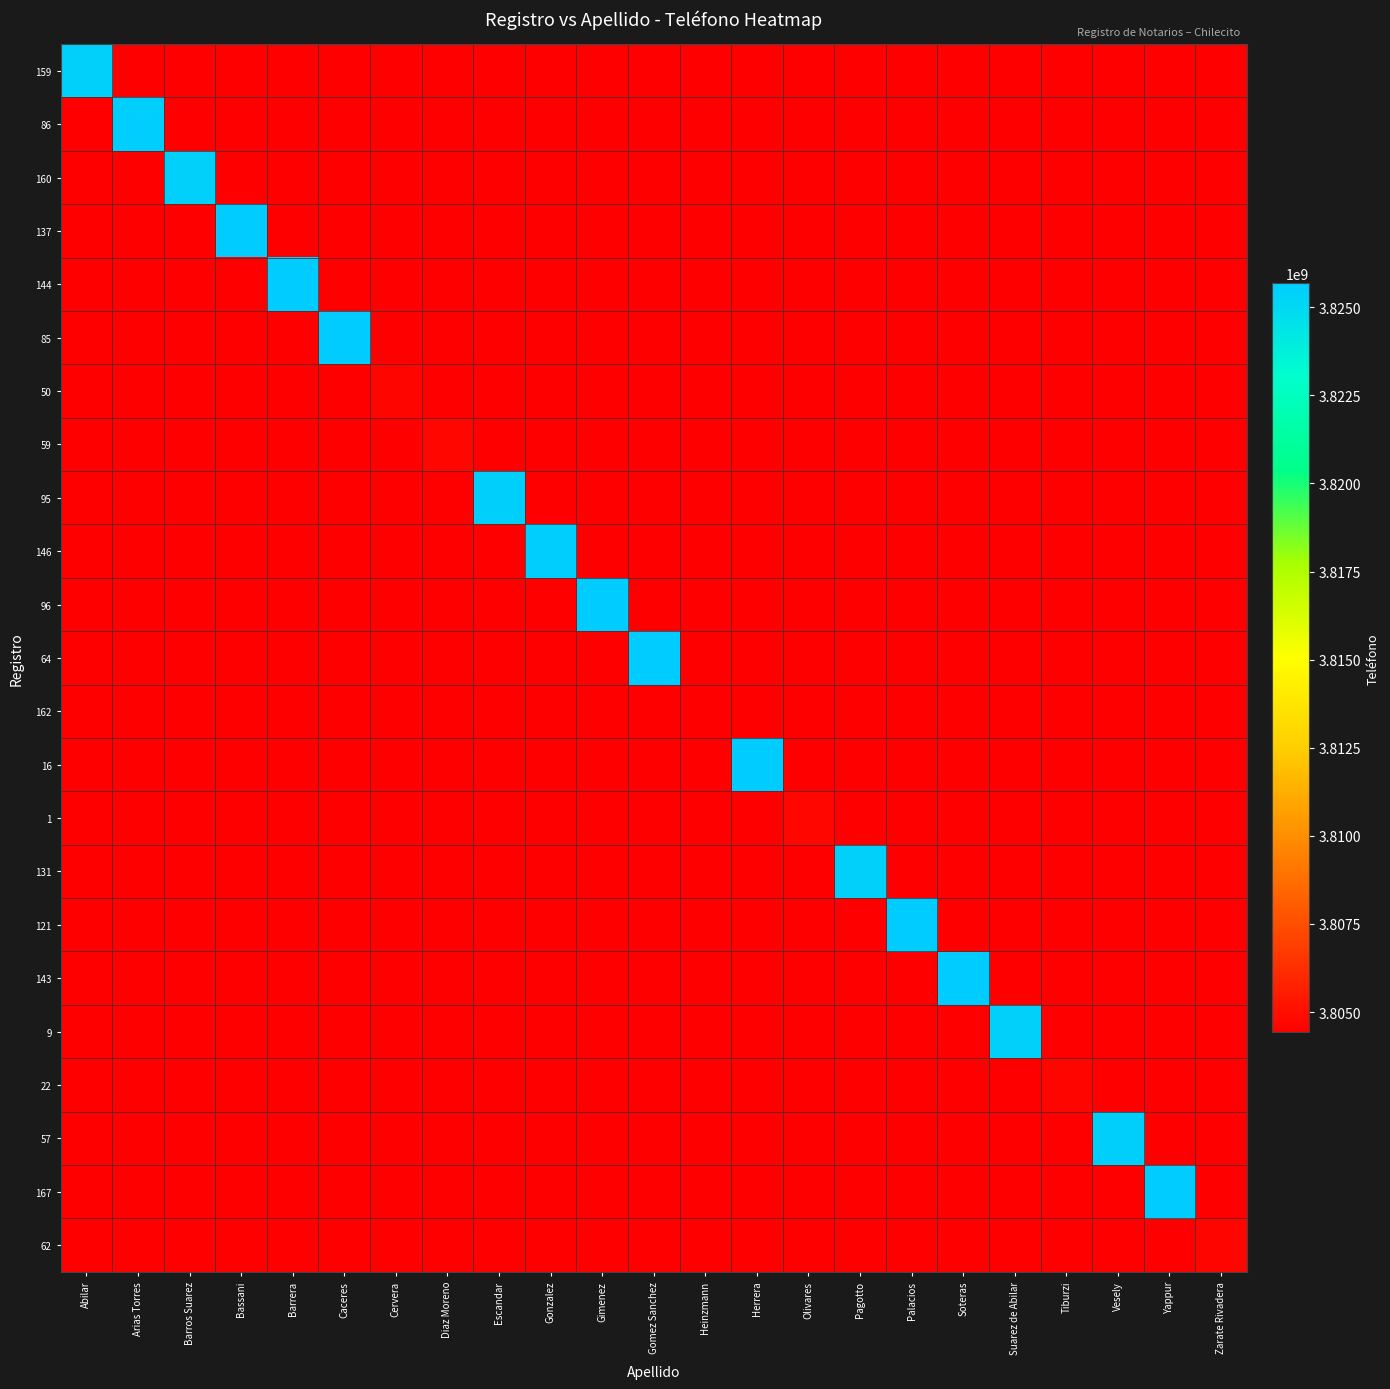

Reading left to right, list all the values displayed in this chart.

159: Abilar=3825409143	Arias Torres=3804419746	Barros Suarez=3804419746	Bassani=3804419746	Barrera=3804419746	Caceres=3804419746	Cervera=3804419746	Diaz Moreno=3804419746	Escandar=3804419746	Gonzalez=3804419746	Gimenez=3804419746	Gomez Sanchez=3804419746	Heinzmann=3804419746	Herrera=3804419746	Olivares=3804419746	Pagotto=3804419746	Palacios=3804419746	Soteras=3804419746	Suarez de Abilar=3804419746	Tiburzi=3804419746	Vesely=3804419746	Yappur=3804419746	Zarate Rivadera=3804419746
86: Abilar=3804419746	Arias Torres=3825537508	Barros Suarez=3804419746	Bassani=3804419746	Barrera=3804419746	Caceres=3804419746	Cervera=3804419746	Diaz Moreno=3804419746	Escandar=3804419746	Gonzalez=3804419746	Gimenez=3804419746	Gomez Sanchez=3804419746	Heinzmann=3804419746	Herrera=3804419746	Olivares=3804419746	Pagotto=3804419746	Palacios=3804419746	Soteras=3804419746	Suarez de Abilar=3804419746	Tiburzi=3804419746	Vesely=3804419746	Yappur=3804419746	Zarate Rivadera=3804419746
160: Abilar=3804419746	Arias Torres=3804419746	Barros Suarez=3825414693	Bassani=3804419746	Barrera=3804419746	Caceres=3804419746	Cervera=3804419746	Diaz Moreno=3804419746	Escandar=3804419746	Gonzalez=3804419746	Gimenez=3804419746	Gomez Sanchez=3804419746	Heinzmann=3804419746	Herrera=3804419746	Olivares=3804419746	Pagotto=3804419746	Palacios=3804419746	Soteras=3804419746	Suarez de Abilar=3804419746	Tiburzi=3804419746	Vesely=3804419746	Yappur=3804419746	Zarate Rivadera=3804419746
137: Abilar=3804419746	Arias Torres=3804419746	Barros Suarez=3804419746	Bassani=3825671871	Barrera=3804419746	Caceres=3804419746	Cervera=3804419746	Diaz Moreno=3804419746	Escandar=3804419746	Gonzalez=3804419746	Gimenez=3804419746	Gomez Sanchez=3804419746	Heinzmann=3804419746	Herrera=3804419746	Olivares=3804419746	Pagotto=3804419746	Palacios=3804419746	Soteras=3804419746	Suarez de Abilar=3804419746	Tiburzi=3804419746	Vesely=3804419746	Yappur=3804419746	Zarate Rivadera=3804419746
144: Abilar=3804419746	Arias Torres=3804419746	Barros Suarez=3804419746	Bassani=3804419746	Barrera=3825668465	Caceres=3804419746	Cervera=3804419746	Diaz Moreno=3804419746	Escandar=3804419746	Gonzalez=3804419746	Gimenez=3804419746	Gomez Sanchez=3804419746	Heinzmann=3804419746	Herrera=3804419746	Olivares=3804419746	Pagotto=3804419746	Palacios=3804419746	Soteras=3804419746	Suarez de Abilar=3804419746	Tiburzi=3804419746	Vesely=3804419746	Yappur=3804419746	Zarate Rivadera=3804419746
85: Abilar=3804419746	Arias Torres=3804419746	Barros Suarez=3804419746	Bassani=3804419746	Barrera=3804419746	Caceres=3825671733	Cervera=3804419746	Diaz Moreno=3804419746	Escandar=3804419746	Gonzalez=3804419746	Gimenez=3804419746	Gomez Sanchez=3804419746	Heinzmann=3804419746	Herrera=3804419746	Olivares=3804419746	Pagotto=3804419746	Palacios=3804419746	Soteras=3804419746	Suarez de Abilar=3804419746	Tiburzi=3804419746	Vesely=3804419746	Yappur=3804419746	Zarate Rivadera=3804419746
50: Abilar=3804419746	Arias Torres=3804419746	Barros Suarez=3804419746	Bassani=3804419746	Barrera=3804419746	Caceres=3804419746	Cervera=3804666504	Diaz Moreno=3804419746	Escandar=3804419746	Gonzalez=3804419746	Gimenez=3804419746	Gomez Sanchez=3804419746	Heinzmann=3804419746	Herrera=3804419746	Olivares=3804419746	Pagotto=3804419746	Palacios=3804419746	Soteras=3804419746	Suarez de Abilar=3804419746	Tiburzi=3804419746	Vesely=3804419746	Yappur=3804419746	Zarate Rivadera=3804419746
59: Abilar=3804419746	Arias Torres=3804419746	Barros Suarez=3804419746	Bassani=3804419746	Barrera=3804419746	Caceres=3804419746	Cervera=3804419746	Diaz Moreno=3804671842	Escandar=3804419746	Gonzalez=3804419746	Gimenez=3804419746	Gomez Sanchez=3804419746	Heinzmann=3804419746	Herrera=3804419746	Olivares=3804419746	Pagotto=3804419746	Palacios=3804419746	Soteras=3804419746	Suarez de Abilar=3804419746	Tiburzi=3804419746	Vesely=3804419746	Yappur=3804419746	Zarate Rivadera=3804419746
95: Abilar=3804419746	Arias Torres=3804419746	Barros Suarez=3804419746	Bassani=3804419746	Barrera=3804419746	Caceres=3804419746	Cervera=3804419746	Diaz Moreno=3804419746	Escandar=3825439300	Gonzalez=3804419746	Gimenez=3804419746	Gomez Sanchez=3804419746	Heinzmann=3804419746	Herrera=3804419746	Olivares=3804419746	Pagotto=3804419746	Palacios=3804419746	Soteras=3804419746	Suarez de Abilar=3804419746	Tiburzi=3804419746	Vesely=3804419746	Yappur=3804419746	Zarate Rivadera=3804419746
146: Abilar=3804419746	Arias Torres=3804419746	Barros Suarez=3804419746	Bassani=3804419746	Barrera=3804419746	Caceres=3804419746	Cervera=3804419746	Diaz Moreno=3804419746	Escandar=3804419746	Gonzalez=3825523353	Gimenez=3804419746	Gomez Sanchez=3804419746	Heinzmann=3804419746	Herrera=3804419746	Olivares=3804419746	Pagotto=3804419746	Palacios=3804419746	Soteras=3804419746	Suarez de Abilar=3804419746	Tiburzi=3804419746	Vesely=3804419746	Yappur=3804419746	Zarate Rivadera=3804419746
96: Abilar=3804419746	Arias Torres=3804419746	Barros Suarez=3804419746	Bassani=3804419746	Barrera=3804419746	Caceres=3804419746	Cervera=3804419746	Diaz Moreno=3804419746	Escandar=3804419746	Gonzalez=3804419746	Gimenez=3825662747	Gomez Sanchez=3804419746	Heinzmann=3804419746	Herrera=3804419746	Olivares=3804419746	Pagotto=3804419746	Palacios=3804419746	Soteras=3804419746	Suarez de Abilar=3804419746	Tiburzi=3804419746	Vesely=3804419746	Yappur=3804419746	Zarate Rivadera=3804419746
64: Abilar=3804419746	Arias Torres=3804419746	Barros Suarez=3804419746	Bassani=3804419746	Barrera=3804419746	Caceres=3804419746	Cervera=3804419746	Diaz Moreno=3804419746	Escandar=3804419746	Gonzalez=3804419746	Gimenez=3804419746	Gomez Sanchez=3825660222	Heinzmann=3804419746	Herrera=3804419746	Olivares=3804419746	Pagotto=3804419746	Palacios=3804419746	Soteras=3804419746	Suarez de Abilar=3804419746	Tiburzi=3804419746	Vesely=3804419746	Yappur=3804419746	Zarate Rivadera=3804419746
162: Abilar=3804419746	Arias Torres=3804419746	Barros Suarez=3804419746	Bassani=3804419746	Barrera=3804419746	Caceres=3804419746	Cervera=3804419746	Diaz Moreno=3804419746	Escandar=3804419746	Gonzalez=3804419746	Gimenez=3804419746	Gomez Sanchez=3804419746	Heinzmann=3804419746	Herrera=3804419746	Olivares=3804419746	Pagotto=3804419746	Palacios=3804419746	Soteras=3804419746	Suarez de Abilar=3804419746	Tiburzi=3804419746	Vesely=3804419746	Yappur=3804419746	Zarate Rivadera=3804419746
16: Abilar=3804419746	Arias Torres=3804419746	Barros Suarez=3804419746	Bassani=3804419746	Barrera=3804419746	Caceres=3804419746	Cervera=3804419746	Diaz Moreno=3804419746	Escandar=3804419746	Gonzalez=3804419746	Gimenez=3804419746	Gomez Sanchez=3804419746	Heinzmann=3804419746	Herrera=3825669946	Olivares=3804419746	Pagotto=3804419746	Palacios=3804419746	Soteras=3804419746	Suarez de Abilar=3804419746	Tiburzi=3804419746	Vesely=3804419746	Yappur=3804419746	Zarate Rivadera=3804419746
1: Abilar=3804419746	Arias Torres=3804419746	Barros Suarez=3804419746	Bassani=3804419746	Barrera=3804419746	Caceres=3804419746	Cervera=3804419746	Diaz Moreno=3804419746	Escandar=3804419746	Gonzalez=3804419746	Gimenez=3804419746	Gomez Sanchez=3804419746	Heinzmann=3804419746	Herrera=3804419746	Olivares=3804670551	Pagotto=3804419746	Palacios=3804419746	Soteras=3804419746	Suarez de Abilar=3804419746	Tiburzi=3804419746	Vesely=3804419746	Yappur=3804419746	Zarate Rivadera=3804419746
131: Abilar=3804419746	Arias Torres=3804419746	Barros Suarez=3804419746	Bassani=3804419746	Barrera=3804419746	Caceres=3804419746	Cervera=3804419746	Diaz Moreno=3804419746	Escandar=3804419746	Gonzalez=3804419746	Gimenez=3804419746	Gomez Sanchez=3804419746	Heinzmann=3804419746	Herrera=3804419746	Olivares=3804419746	Pagotto=3825417538	Palacios=3804419746	Soteras=3804419746	Suarez de Abilar=3804419746	Tiburzi=3804419746	Vesely=3804419746	Yappur=3804419746	Zarate Rivadera=3804419746
121: Abilar=3804419746	Arias Torres=3804419746	Barros Suarez=3804419746	Bassani=3804419746	Barrera=3804419746	Caceres=3804419746	Cervera=3804419746	Diaz Moreno=3804419746	Escandar=3804419746	Gonzalez=3804419746	Gimenez=3804419746	Gomez Sanchez=3804419746	Heinzmann=3804419746	Herrera=3804419746	Olivares=3804419746	Pagotto=3804419746	Palacios=3825665236	Soteras=3804419746	Suarez de Abilar=3804419746	Tiburzi=3804419746	Vesely=3804419746	Yappur=3804419746	Zarate Rivadera=3804419746
143: Abilar=3804419746	Arias Torres=3804419746	Barros Suarez=3804419746	Bassani=3804419746	Barrera=3804419746	Caceres=3804419746	Cervera=3804419746	Diaz Moreno=3804419746	Escandar=3804419746	Gonzalez=3804419746	Gimenez=3804419746	Gomez Sanchez=3804419746	Heinzmann=3804419746	Herrera=3804419746	Olivares=3804419746	Pagotto=3804419746	Palacios=3804419746	Soteras=3825675652	Suarez de Abilar=3804419746	Tiburzi=3804419746	Vesely=3804419746	Yappur=3804419746	Zarate Rivadera=3804419746
9: Abilar=3804419746	Arias Torres=3804419746	Barros Suarez=3804419746	Bassani=3804419746	Barrera=3804419746	Caceres=3804419746	Cervera=3804419746	Diaz Moreno=3804419746	Escandar=3804419746	Gonzalez=3804419746	Gimenez=3804419746	Gomez Sanchez=3804419746	Heinzmann=3804419746	Herrera=3804419746	Olivares=3804419746	Pagotto=3804419746	Palacios=3804419746	Soteras=3804419746	Suarez de Abilar=3825423855	Tiburzi=3804419746	Vesely=3804419746	Yappur=3804419746	Zarate Rivadera=3804419746
22: Abilar=3804419746	Arias Torres=3804419746	Barros Suarez=3804419746	Bassani=3804419746	Barrera=3804419746	Caceres=3804419746	Cervera=3804419746	Diaz Moreno=3804419746	Escandar=3804419746	Gonzalez=3804419746	Gimenez=3804419746	Gomez Sanchez=3804419746	Heinzmann=3804419746	Herrera=3804419746	Olivares=3804419746	Pagotto=3804419746	Palacios=3804419746	Soteras=3804419746	Suarez de Abilar=3804419746	Tiburzi=3804664563	Vesely=3804419746	Yappur=3804419746	Zarate Rivadera=3804419746
57: Abilar=3804419746	Arias Torres=3804419746	Barros Suarez=3804419746	Bassani=3804419746	Barrera=3804419746	Caceres=3804419746	Cervera=3804419746	Diaz Moreno=3804419746	Escandar=3804419746	Gonzalez=3804419746	Gimenez=3804419746	Gomez Sanchez=3804419746	Heinzmann=3804419746	Herrera=3804419746	Olivares=3804419746	Pagotto=3804419746	Palacios=3804419746	Soteras=3804419746	Suarez de Abilar=3804419746	Tiburzi=3804419746	Vesely=3825434058	Yappur=3804419746	Zarate Rivadera=3804419746
167: Abilar=3804419746	Arias Torres=3804419746	Barros Suarez=3804419746	Bassani=3804419746	Barrera=3804419746	Caceres=3804419746	Cervera=3804419746	Diaz Moreno=3804419746	Escandar=3804419746	Gonzalez=3804419746	Gimenez=3804419746	Gomez Sanchez=3804419746	Heinzmann=3804419746	Herrera=3804419746	Olivares=3804419746	Pagotto=3804419746	Palacios=3804419746	Soteras=3804419746	Suarez de Abilar=3804419746	Tiburzi=3804419746	Vesely=3804419746	Yappur=3825676305	Zarate Rivadera=3804419746
62: Abilar=3804419746	Arias Torres=3804419746	Barros Suarez=3804419746	Bassani=3804419746	Barrera=3804419746	Caceres=3804419746	Cervera=3804419746	Diaz Moreno=3804419746	Escandar=3804419746	Gonzalez=3804419746	Gimenez=3804419746	Gomez Sanchez=3804419746	Heinzmann=3804419746	Herrera=3804419746	Olivares=3804419746	Pagotto=3804419746	Palacios=3804419746	Soteras=3804419746	Suarez de Abilar=3804419746	Tiburzi=3804419746	Vesely=3804419746	Yappur=3804419746	Zarate Rivadera=3804663038